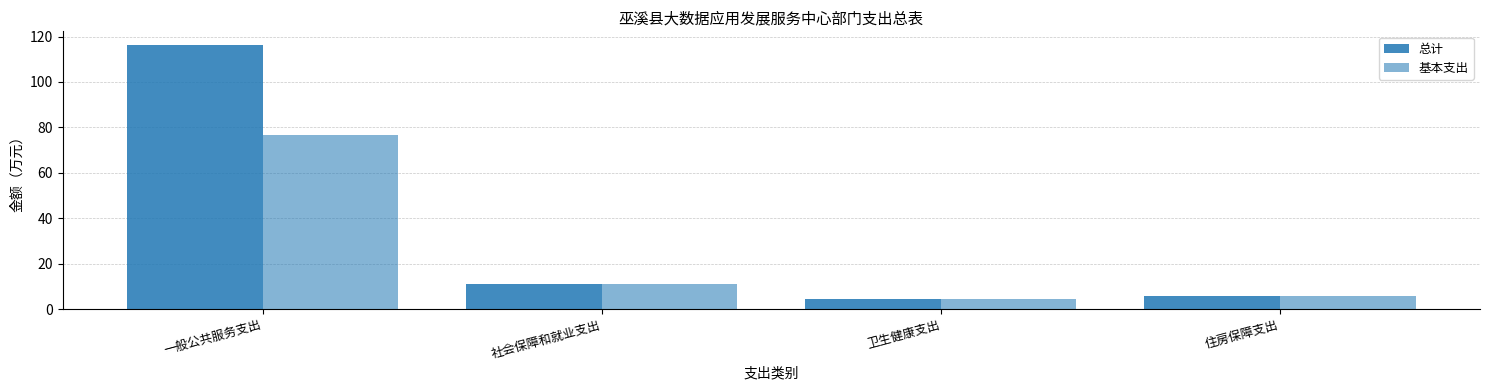

The value of 基本支出 at 社会保障和就业支出 is 11.2. True or false?

True